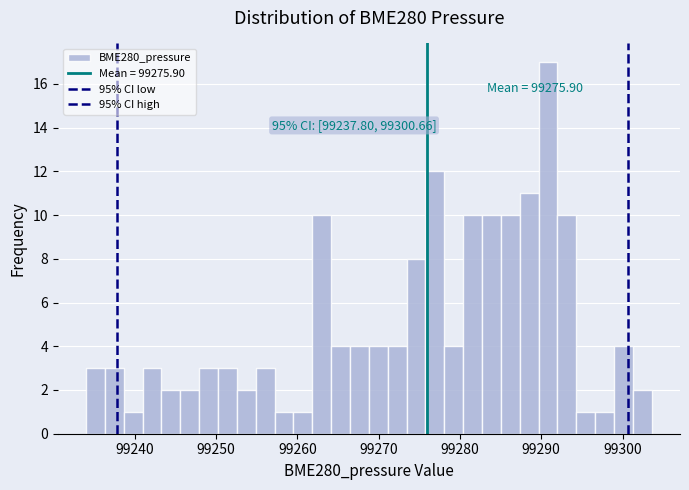

Around what value on the x-axis is the tallest bar? Give the approximate position of its centre, as read against the axis.

99291